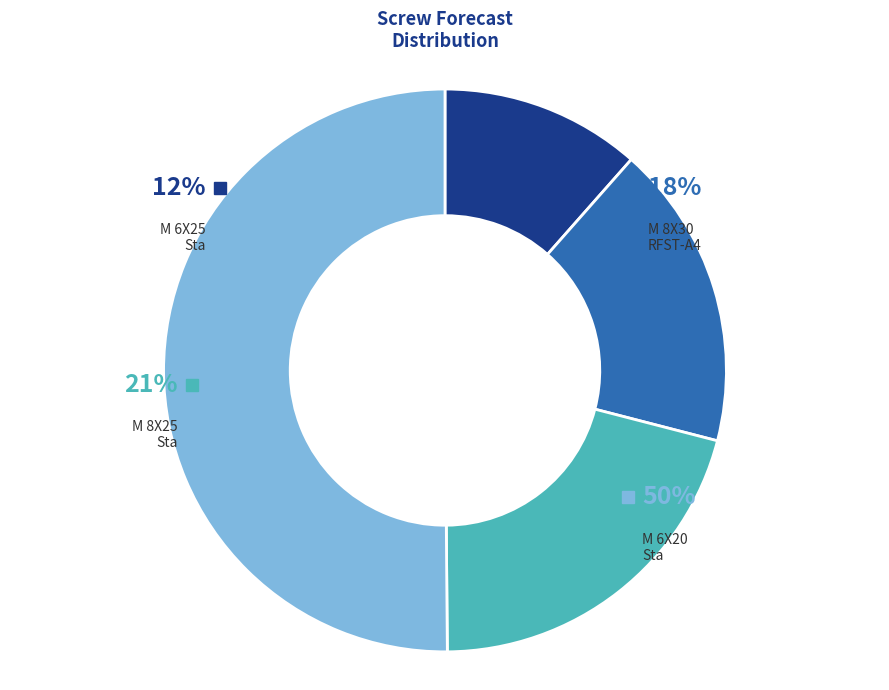

Which category has the biggest portion of the pie?

SCREW MRT ISO14583, M 6X20 Sta